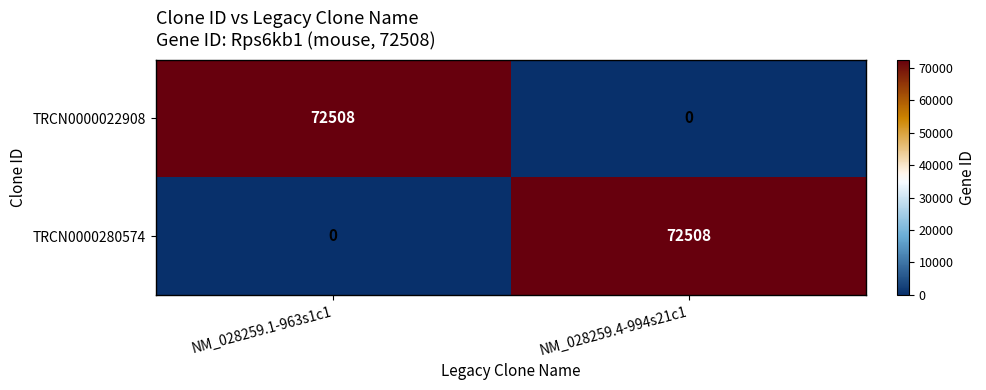

Read the TRCN0000280574 value at NM_028259.4-994s21c1.

72508